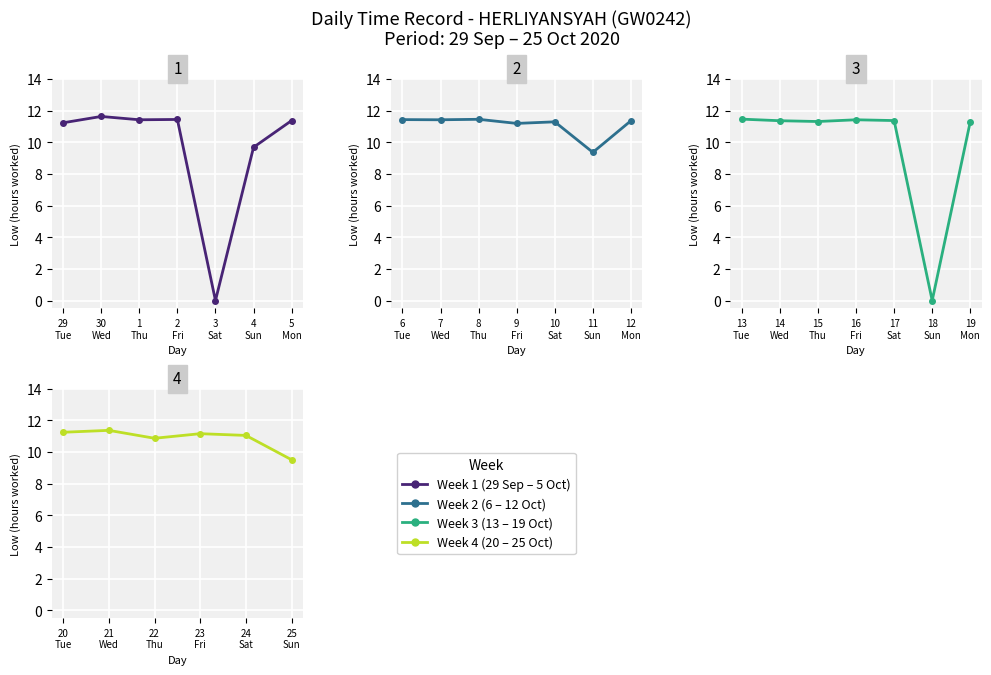

List the labels in order of value, smallest first.

3, 18, 11, 25, 4, 22, 24, 23, 9, 29, 20, 10, 19, 15, 12, 14, 21, 5, 17, 1, 7, 16, 6, 2, 8, 13, 30